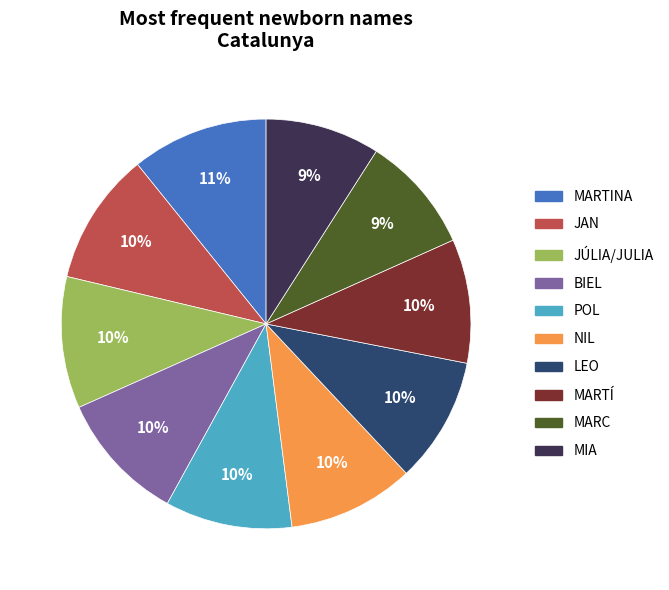

Combined, do NIL and LEO account for over 50%?

No